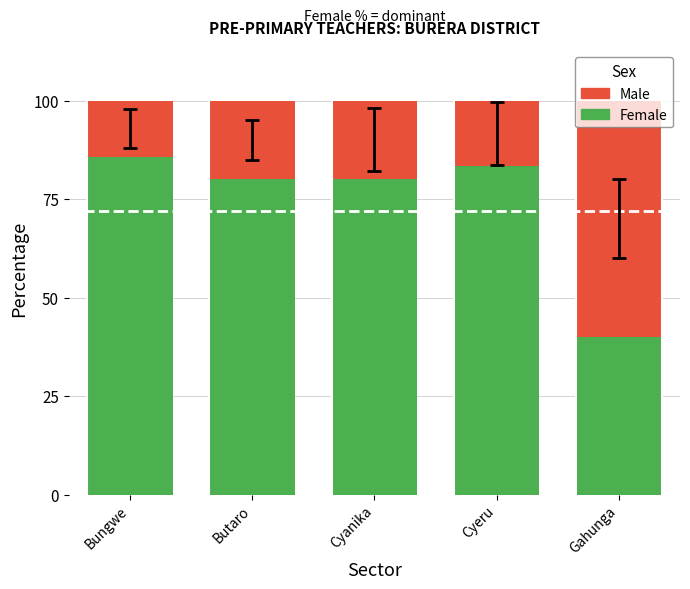

What is the minimum value for Female?

40.0